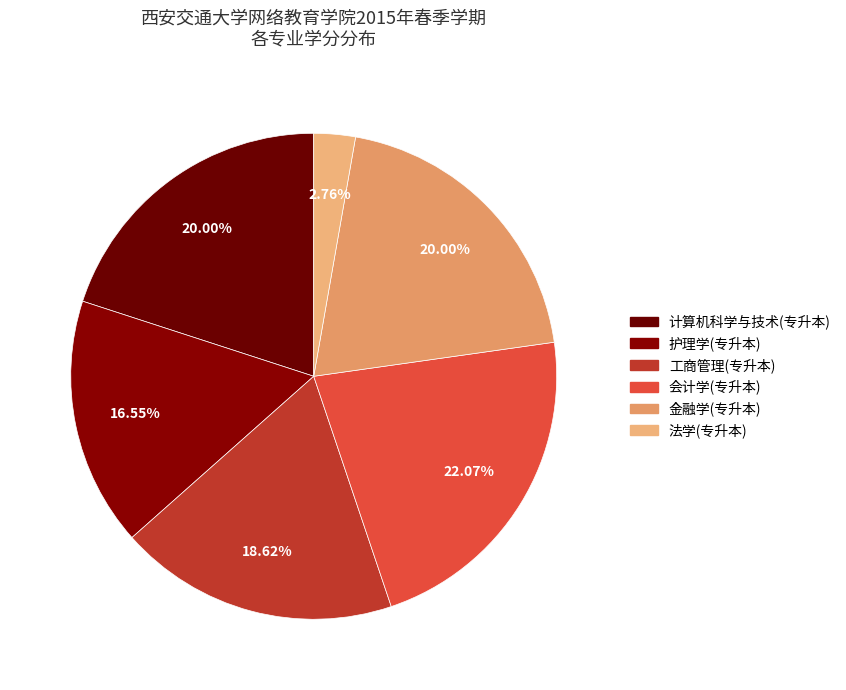

Is the sum of 金融学(专升本) and 计算机科学与技术(专升本) greater than half?

No